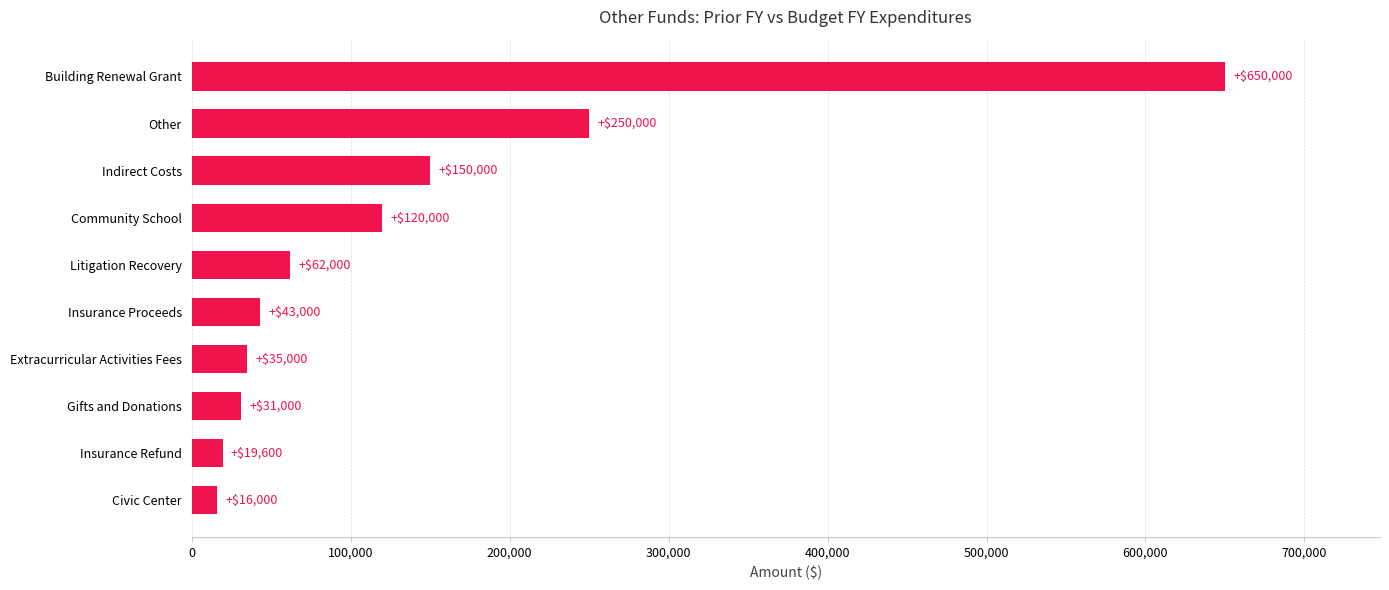

How many bars are there in total?

10